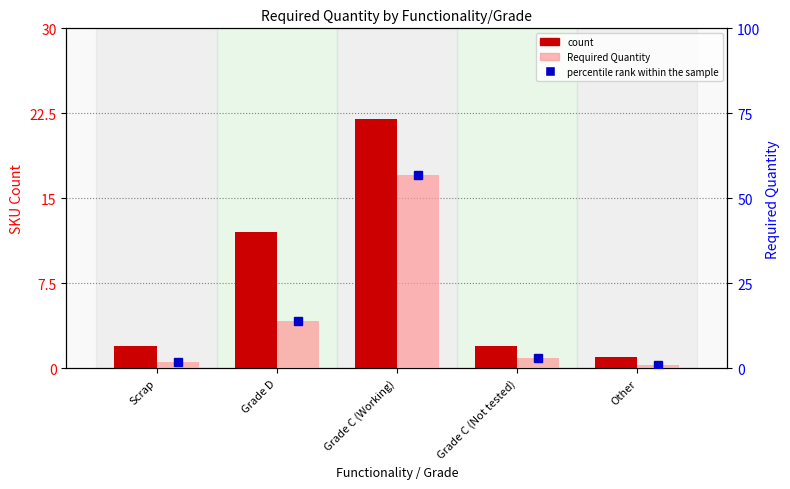

What is the sum of the Required Quantity values at Grade D and Grade C (Not tested)?

17